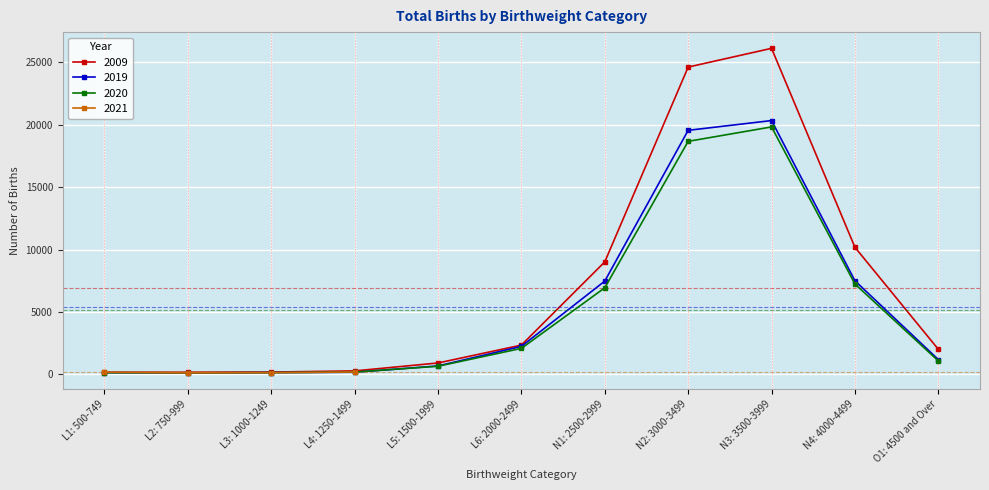

What position from the left is L4: 1250-1499?

4